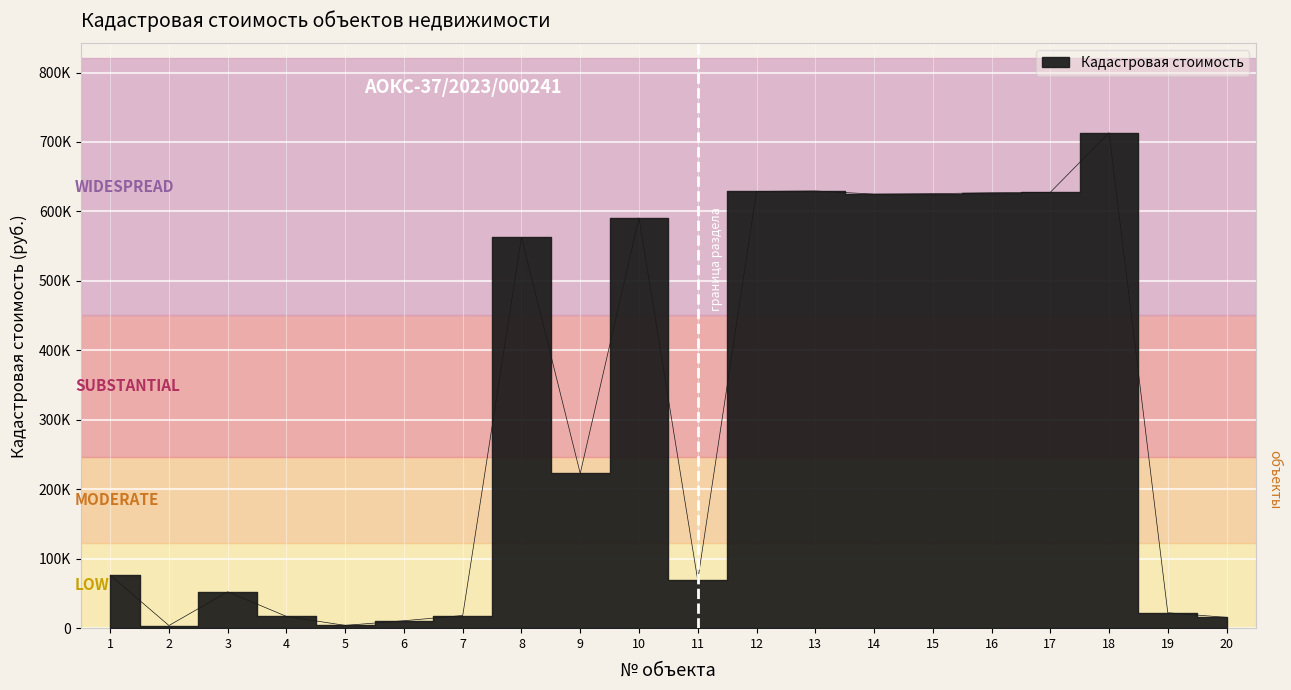

What is the average value?

307082.2